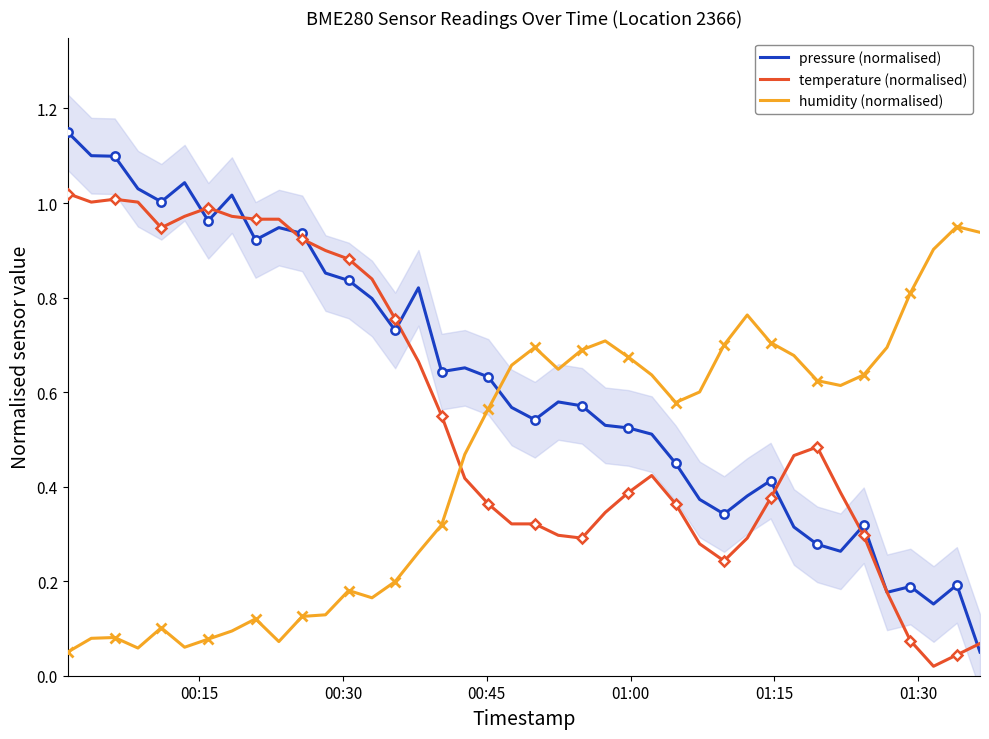

How many distinct data groups are displayed?

3